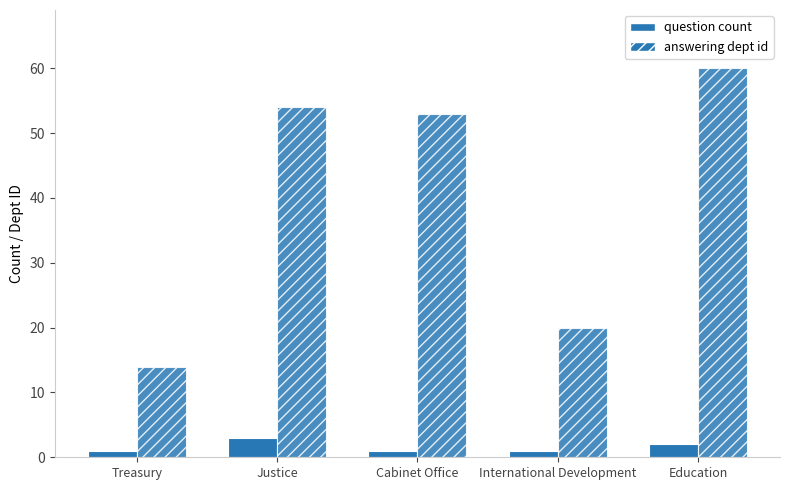

At which label does answering dept id first exceed 53?

Justice